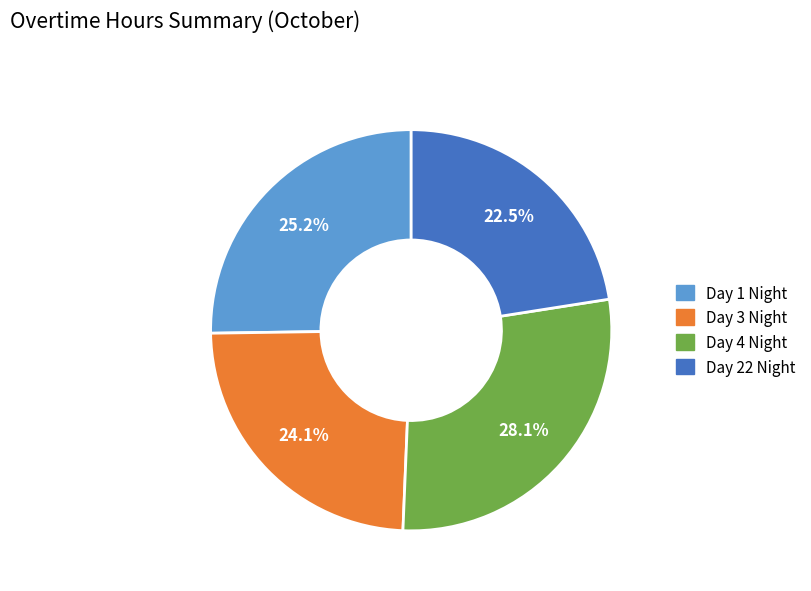

How many segments does this pie chart have?

4